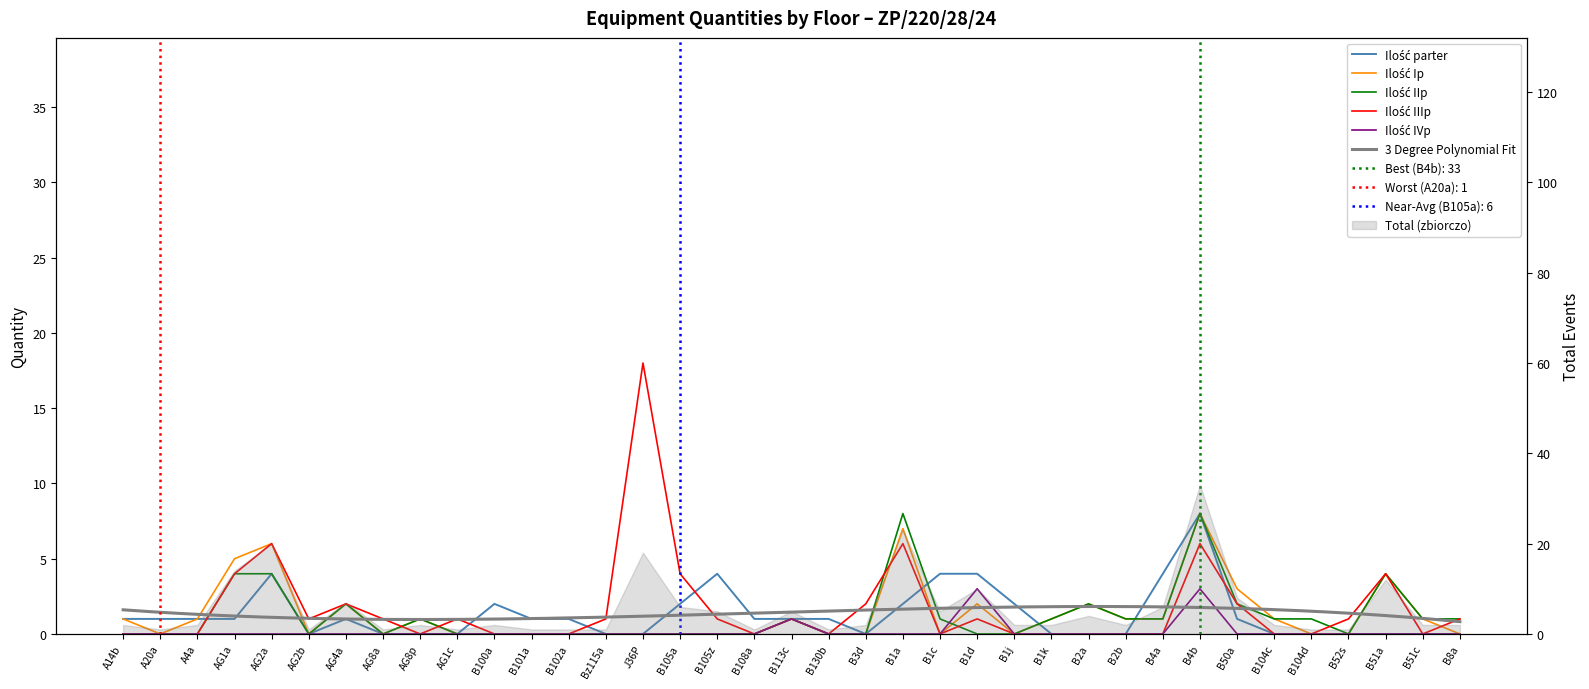

True or false: Ilość IIIp has a value of 2 at B50a.

True